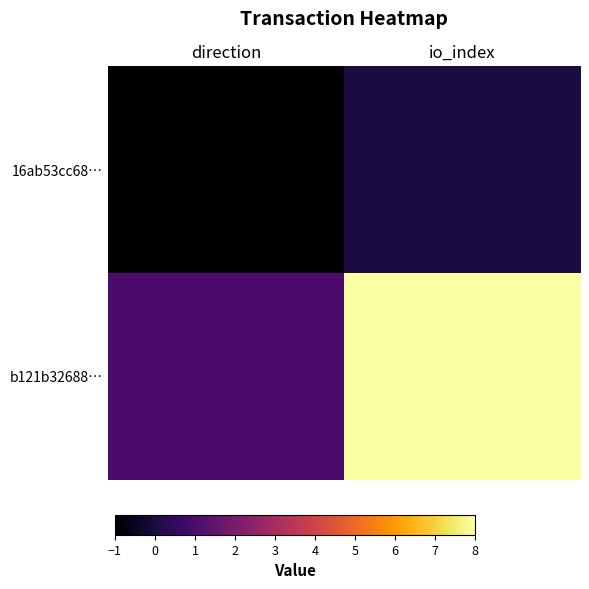

Reading right to left, extract all data points from this chart.

16ab53cc68…: io_index=0	direction=-1
b121b32688…: io_index=8	direction=1